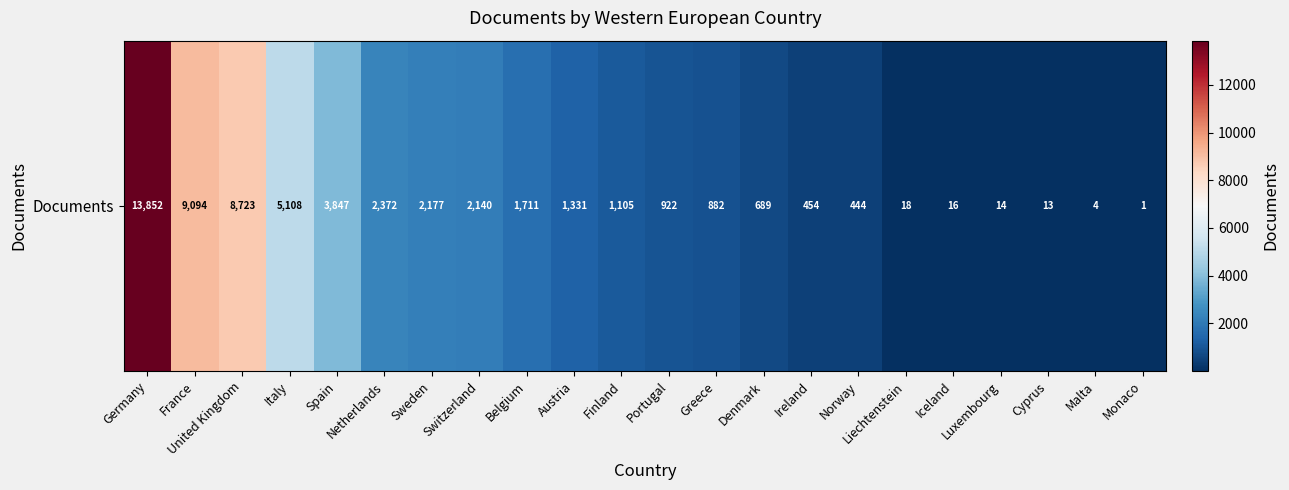

What is the maximum value shown in the chart?

13852